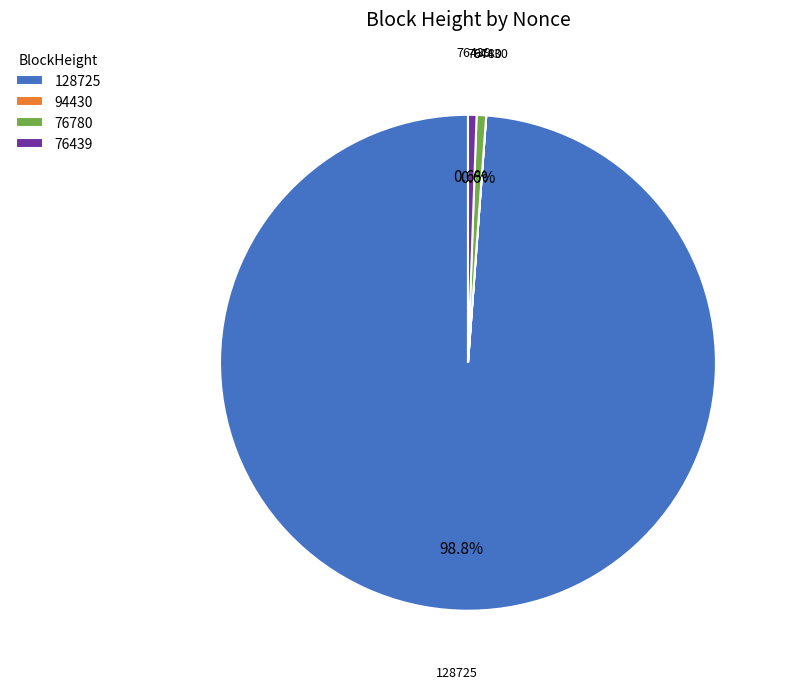

Which category has the biggest portion of the pie?

128725